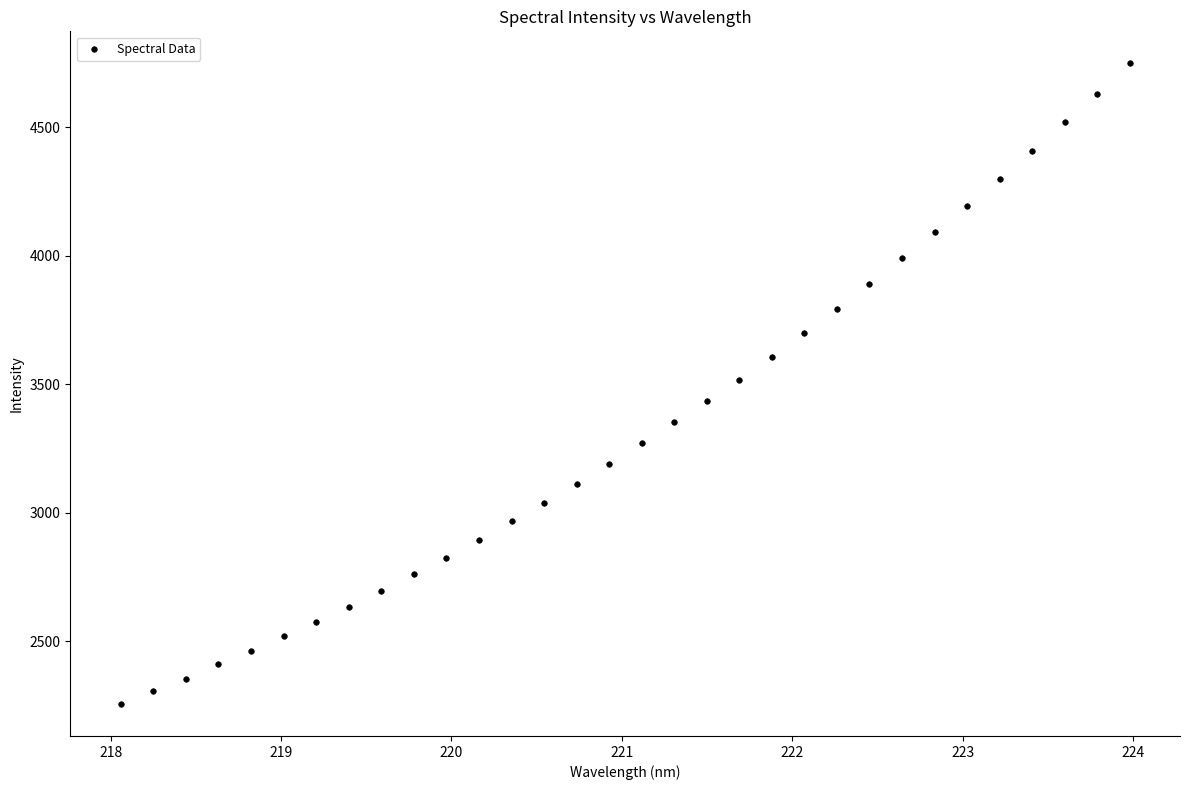

What is the range of Y values (max minus min)?

2492.8